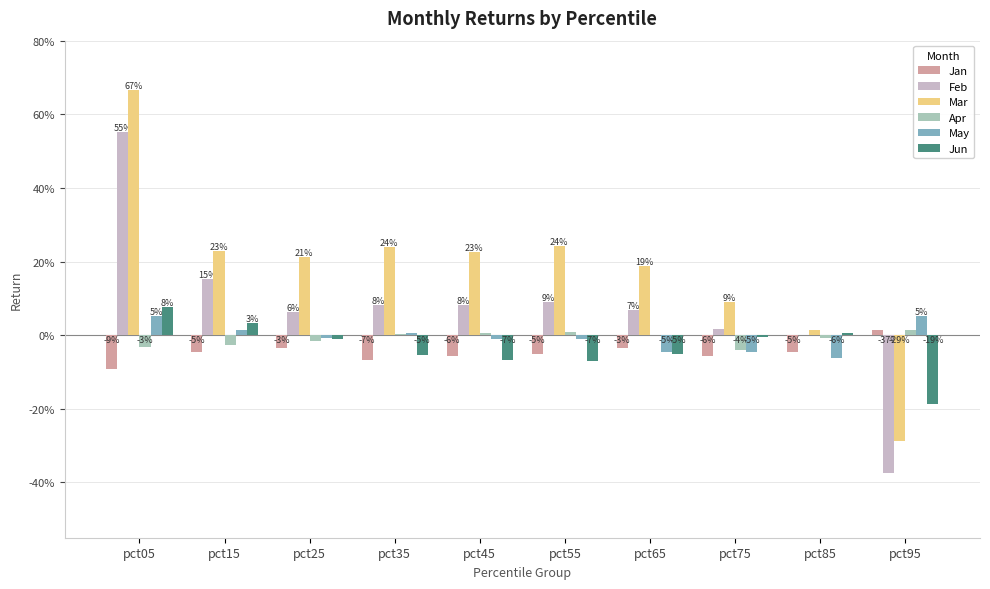

List the labels in order of Mar value, smallest first.

pct95, pct85, pct75, pct65, pct25, pct45, pct15, pct35, pct55, pct05